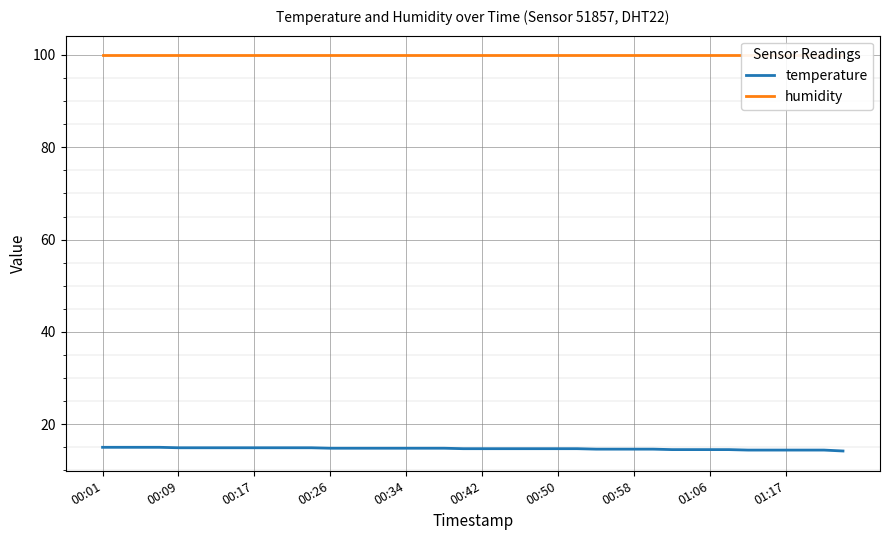

What is the lowest value of the humidity series?

99.9